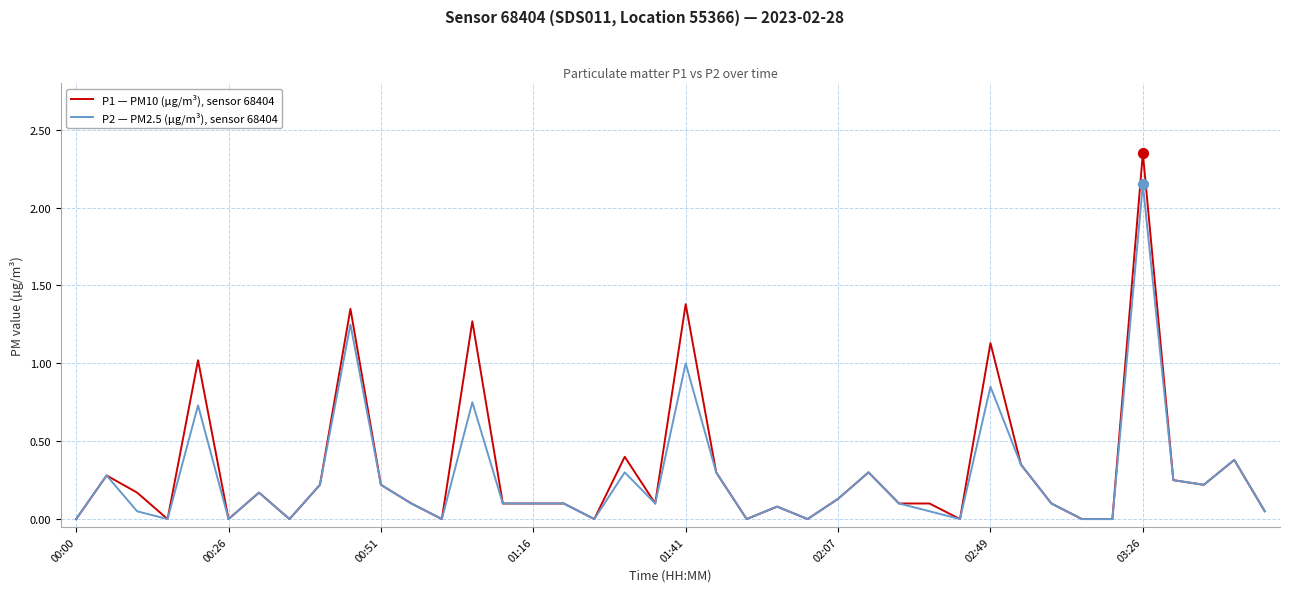

Which series has the largest range (max minus min)?

P1 — PM10 (µg/m³), sensor 68404